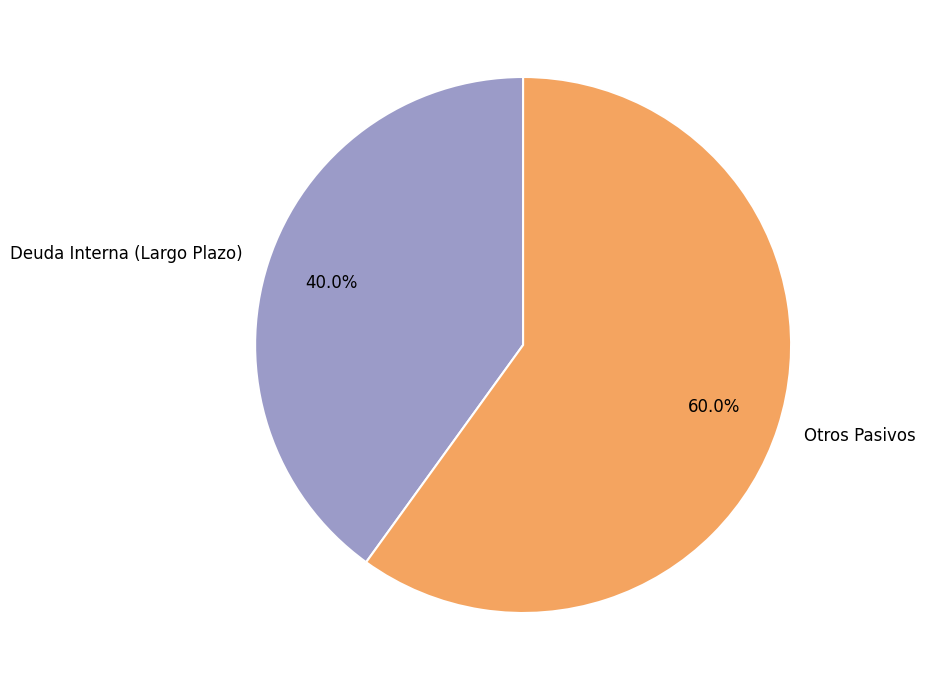

What portion of the pie excludes Deuda Interna (Largo Plazo)?

60.0%